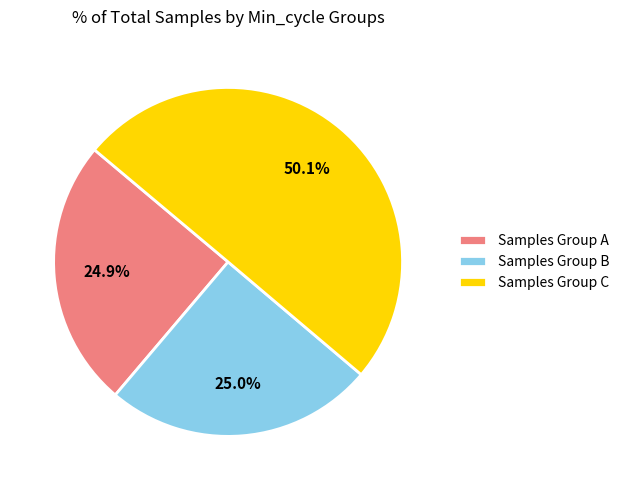

What is the largest slice in the pie chart?

Samples Group C